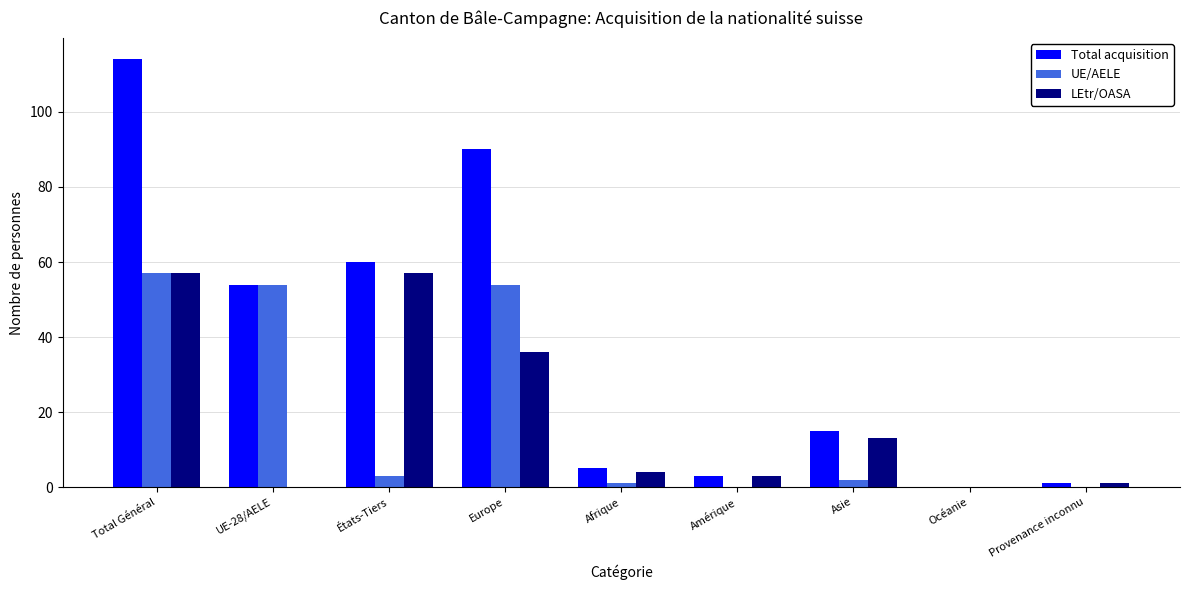

What is the sum of all UE/AELE values?

171